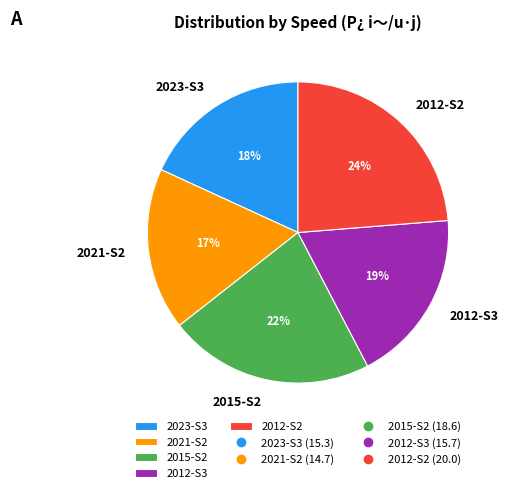

To the nearest percent, what is the average slice percentage?

20%